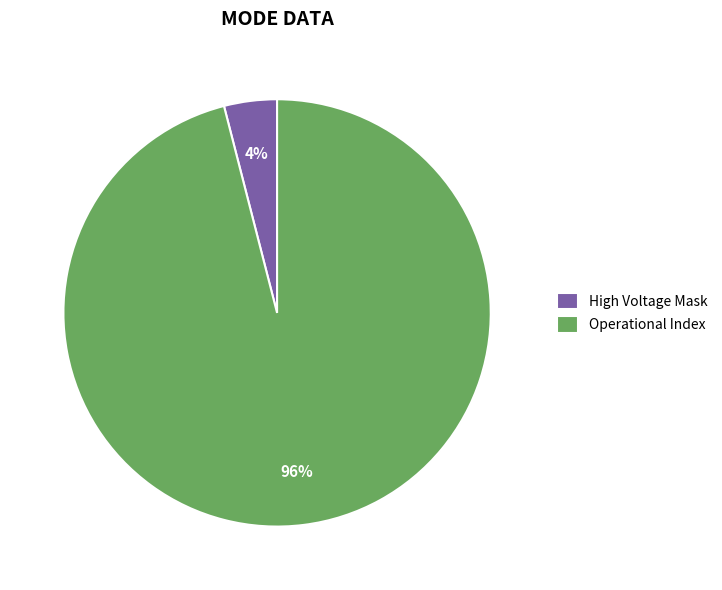

Count the number of slices in the pie.

2